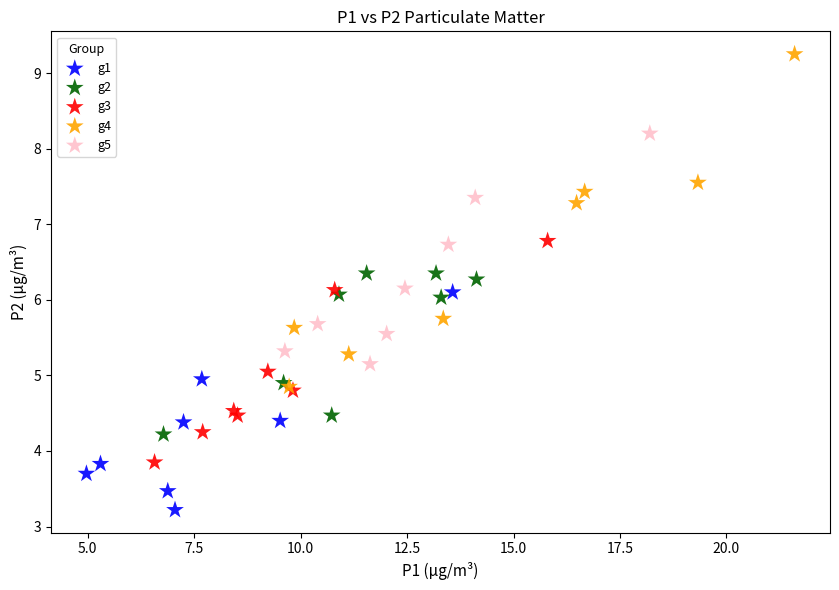

Which series contains the highest Y value?

g4